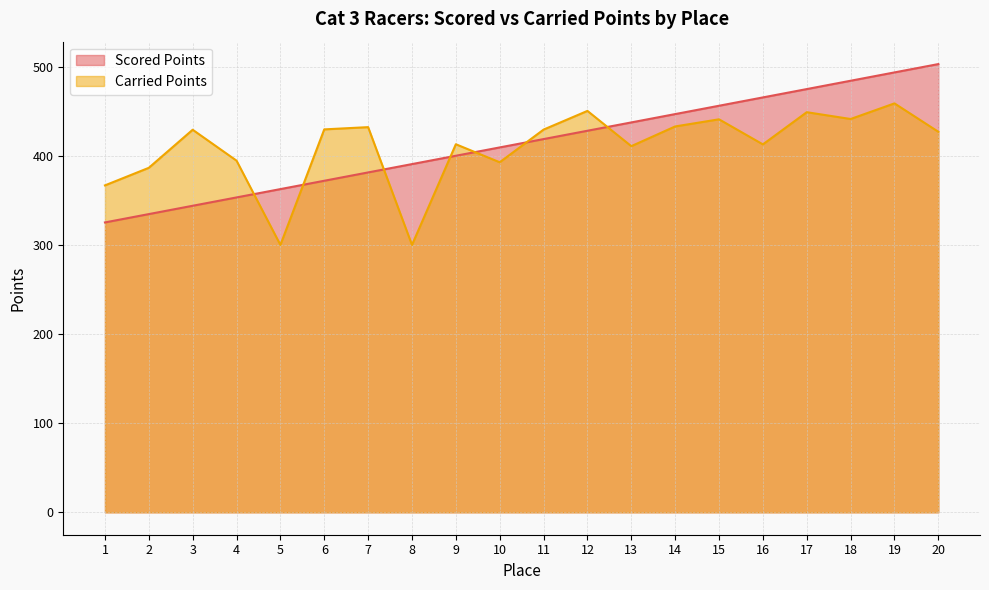

What is the value of the Carried Points point at the 11th from the left?

429.4